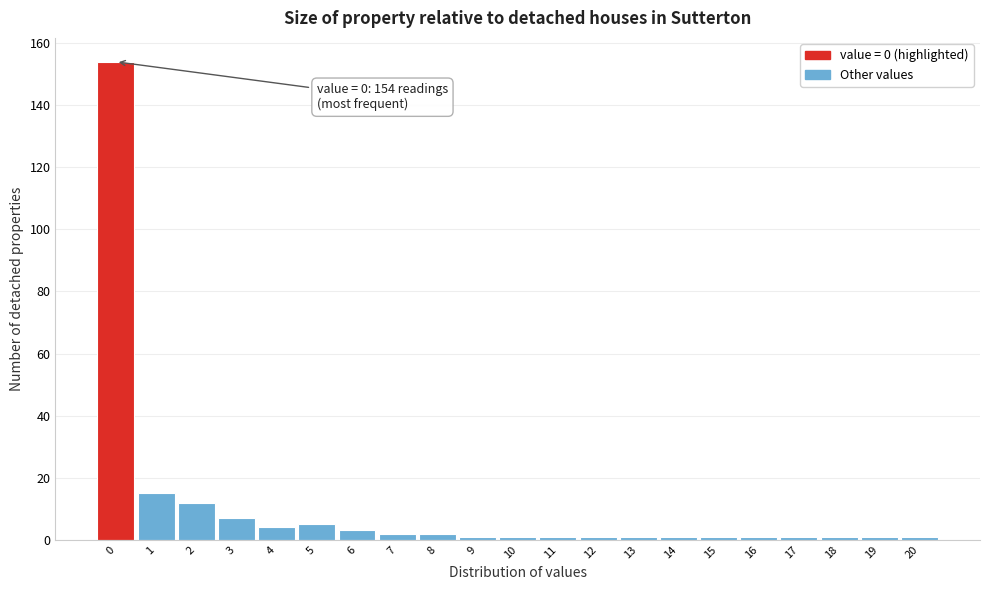

Over which range of the x-axis is the bar tallest?

-0.5 to 0.5